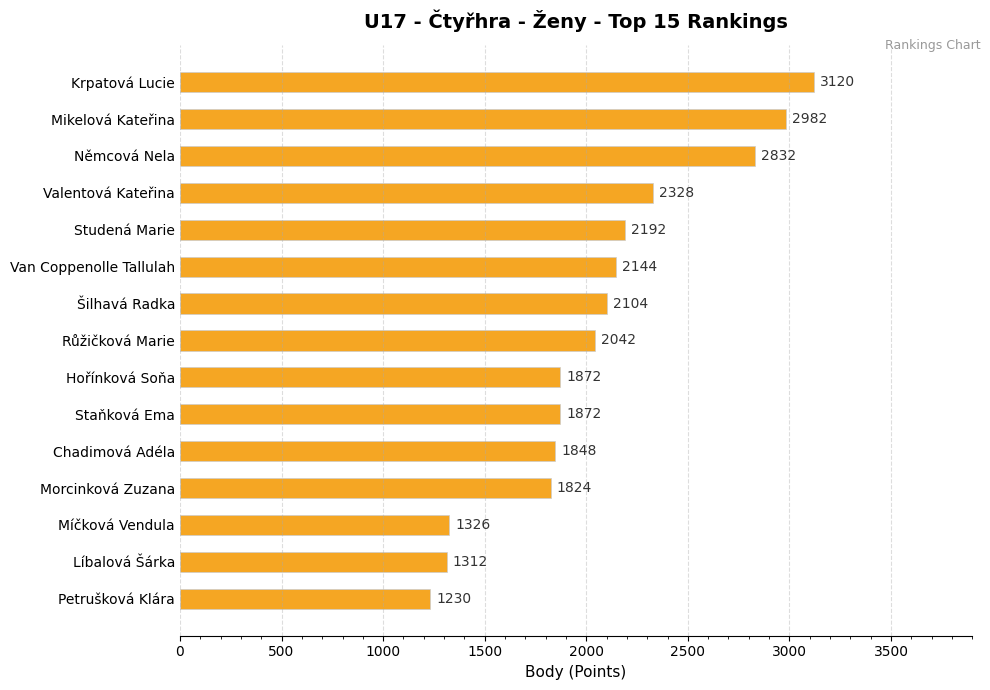

Is it true that the value at Staňková Ema is 1234?

False